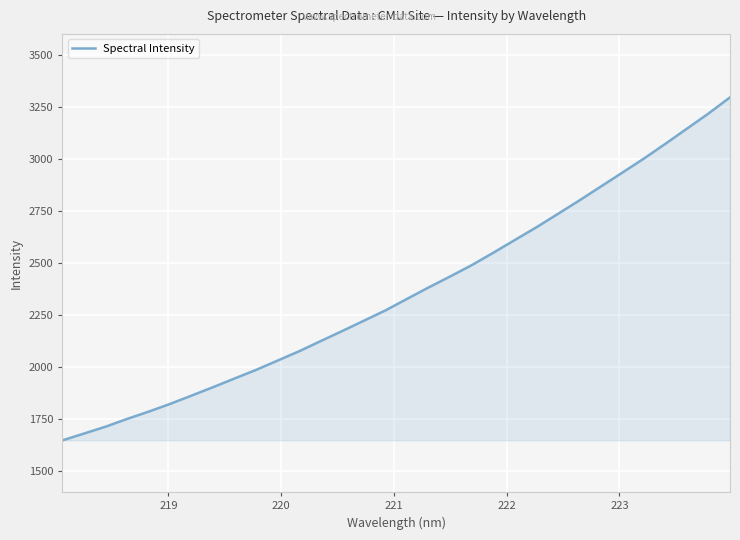

Does the chart display data point markers on the line(s)?

No